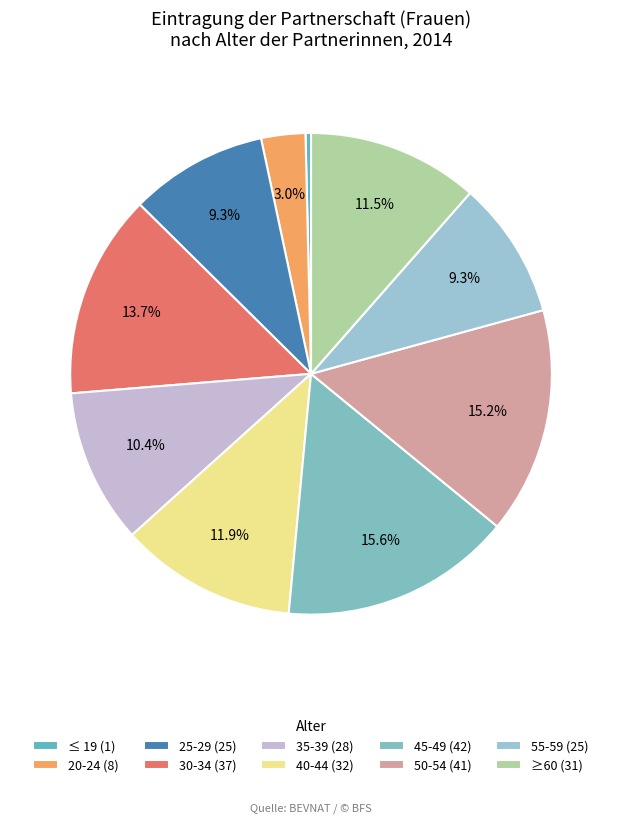

To the nearest percent, what is the difference between the largest and smallest slice percentages?

15%